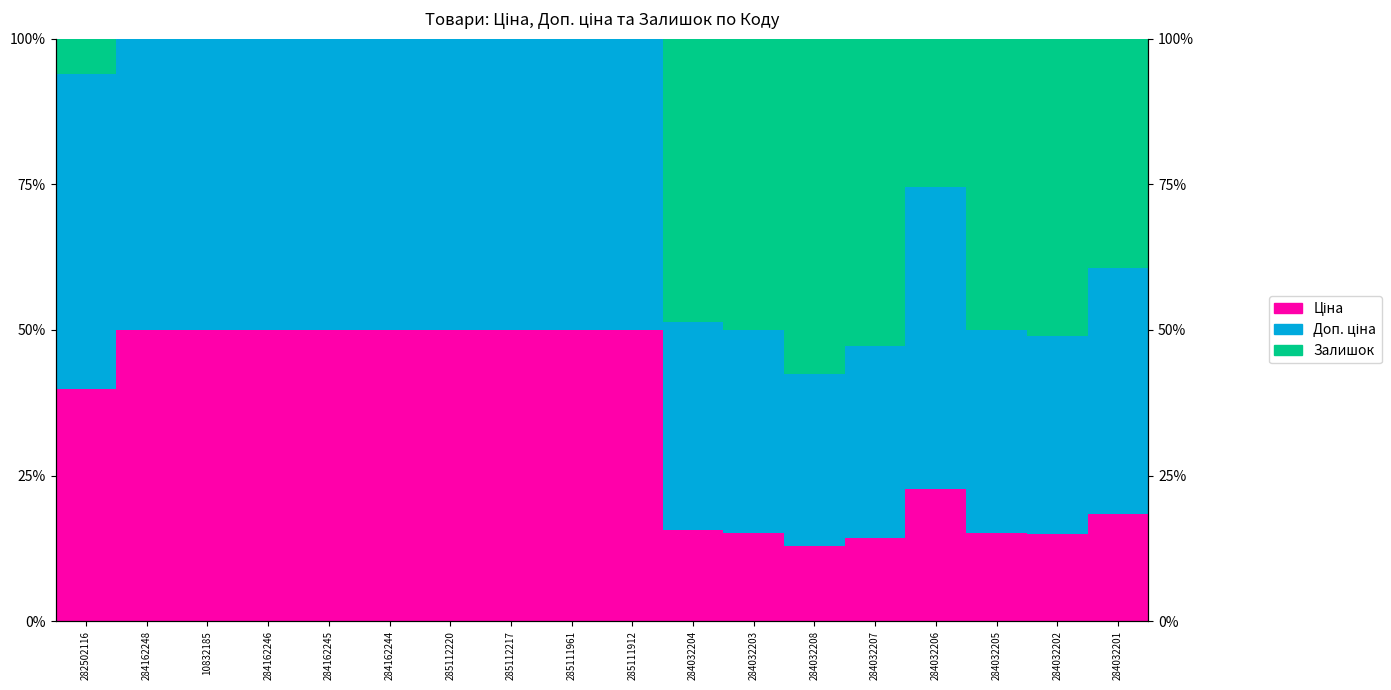

What is the sum of the Ціна values at 284162245 and 284162244?

100.0